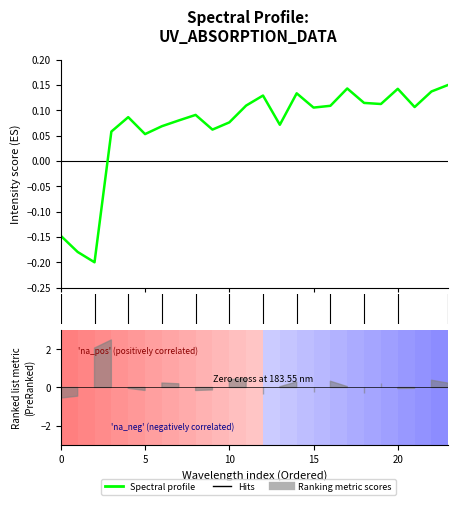

How many data points are less than 0?

3